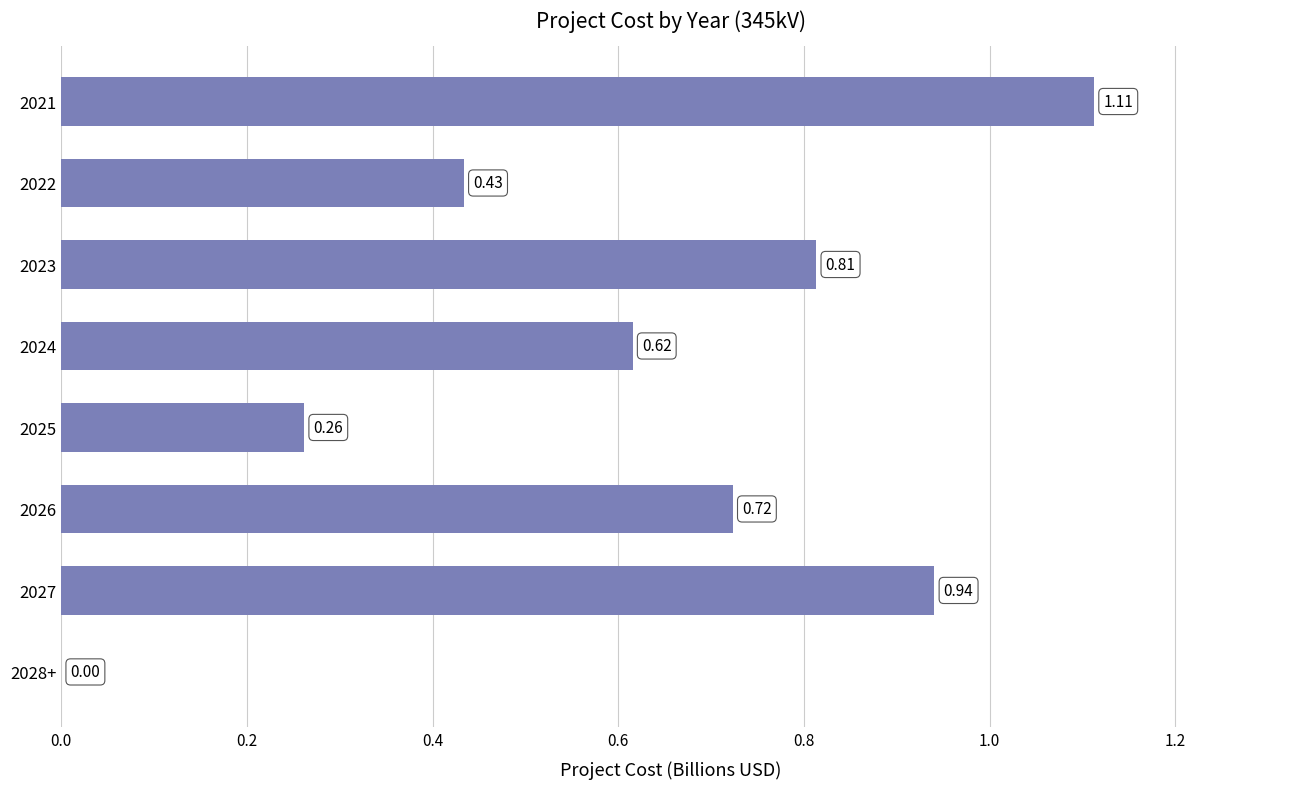

Between 2022 and 2025, which is larger?

2022